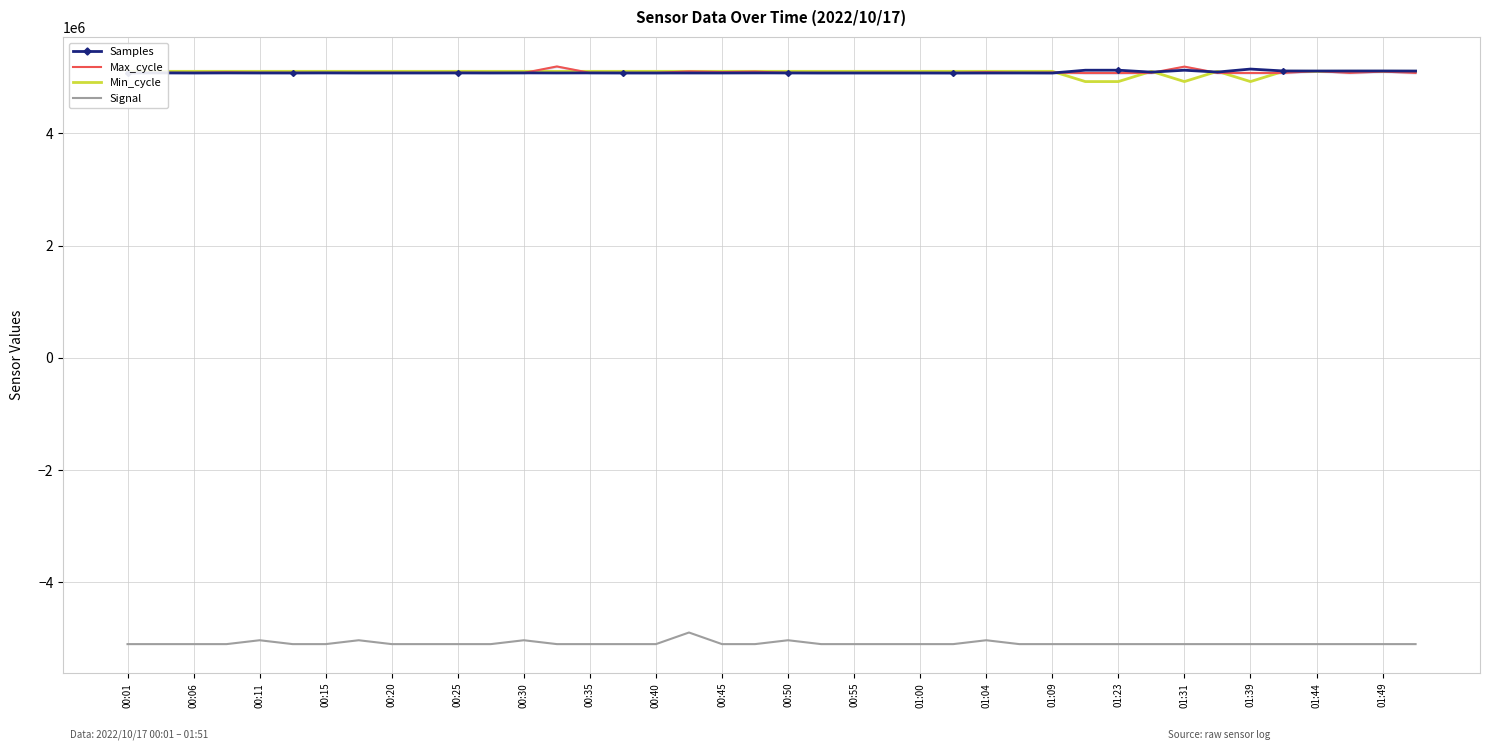

The value of Max_cycle at 00:35 is 3499878.0. True or false?

False